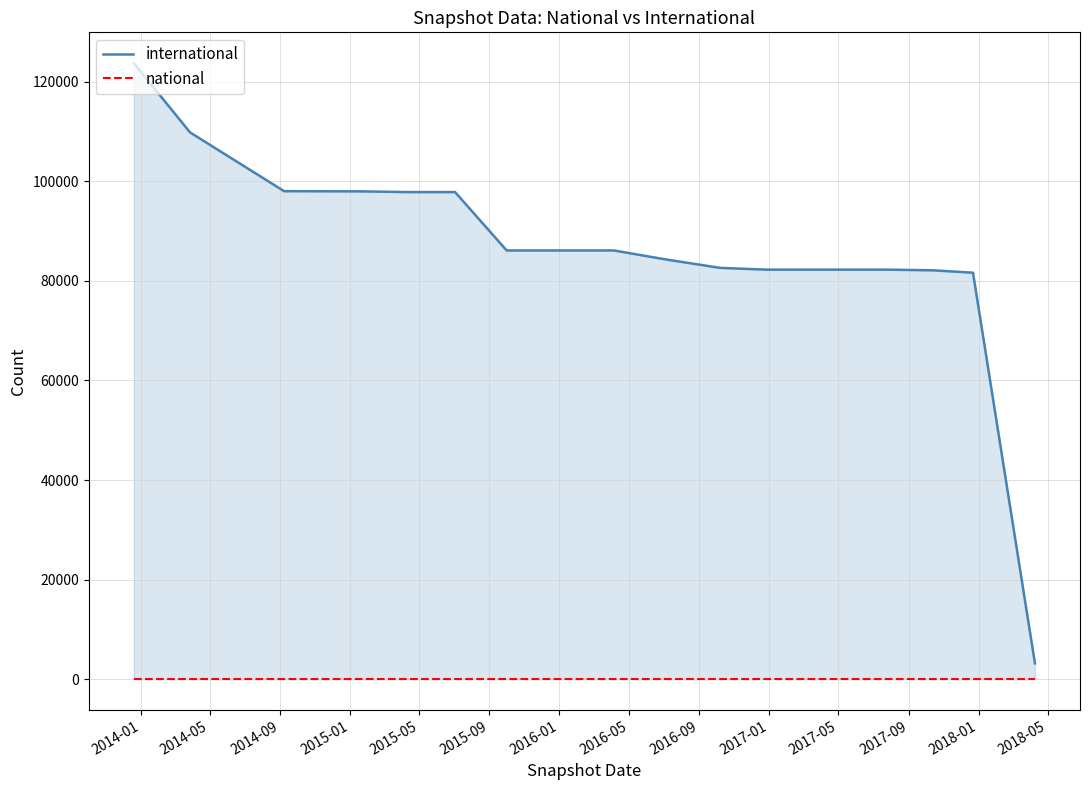

What are all the series names shown in the legend?

international, national